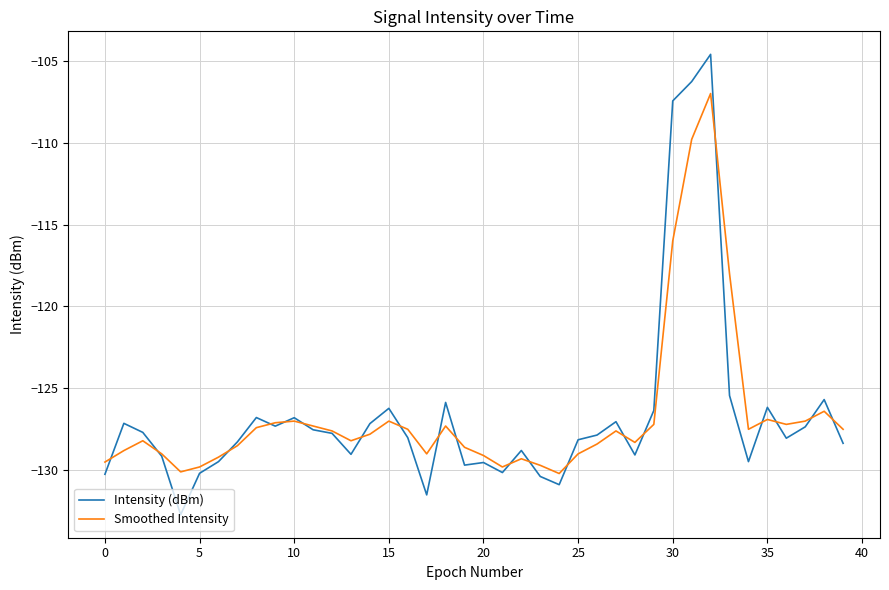

What is the lowest value of the Intensity (dBm) series?

-132.7